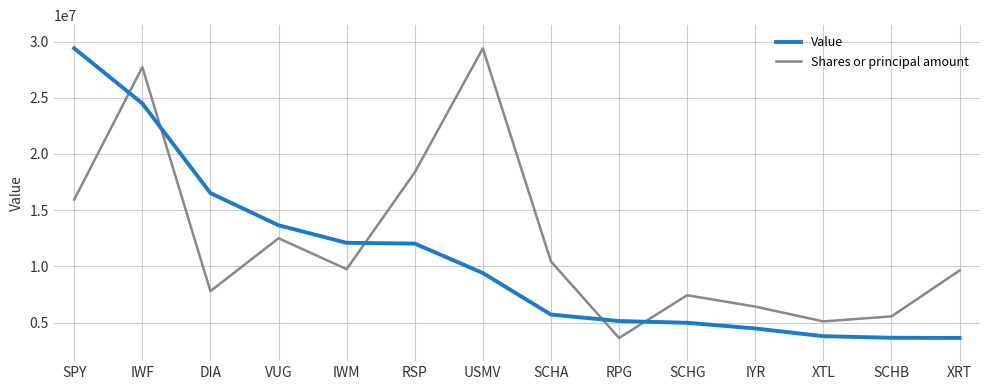

How many times do Shares or principal amount and Value cross each other?

5